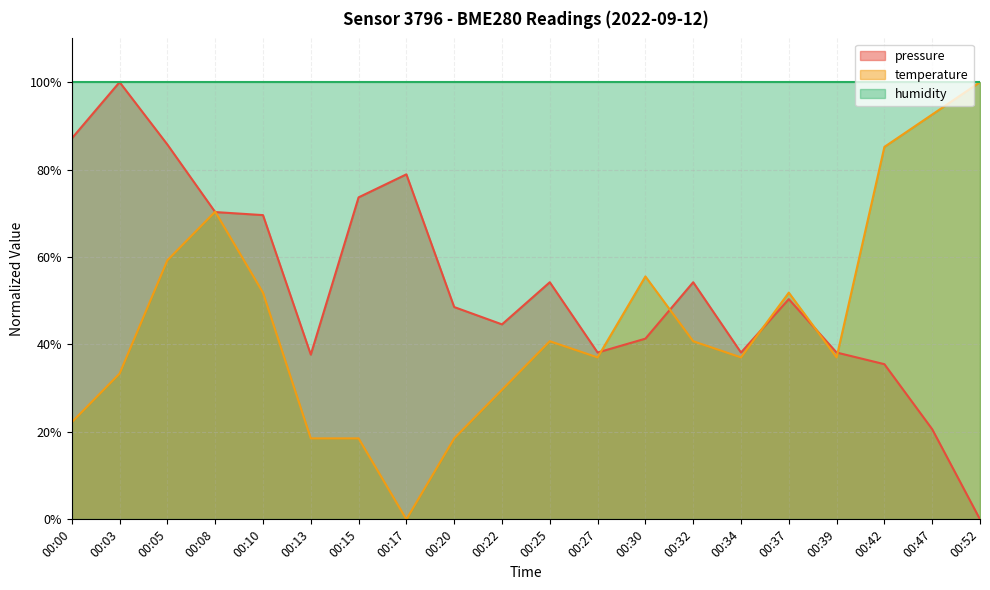

What is the difference between the temperature values at 00:39 and 00:42?

48.1